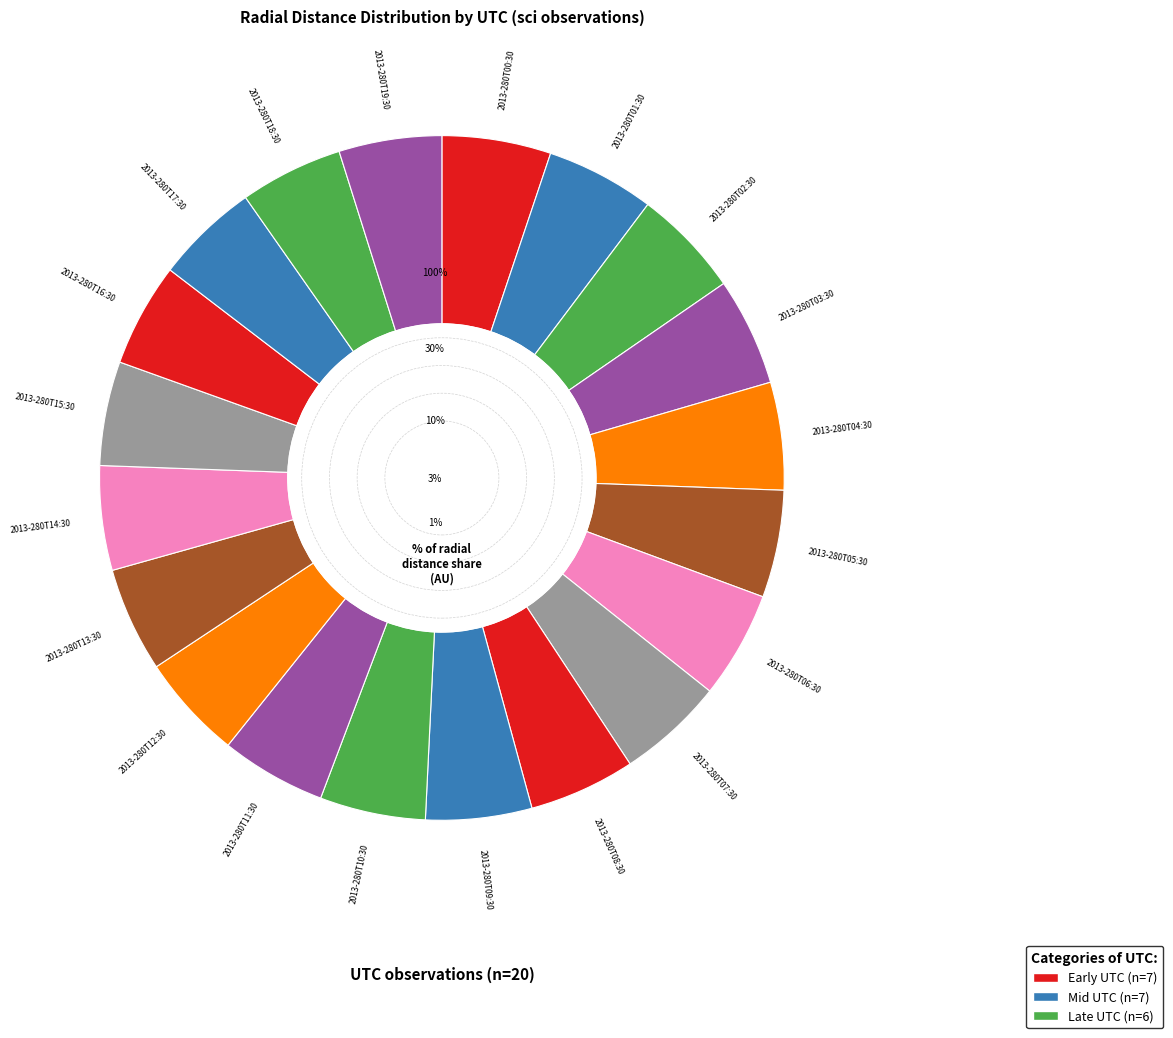

Is 2013-280T08:30 the majority of the pie?

No